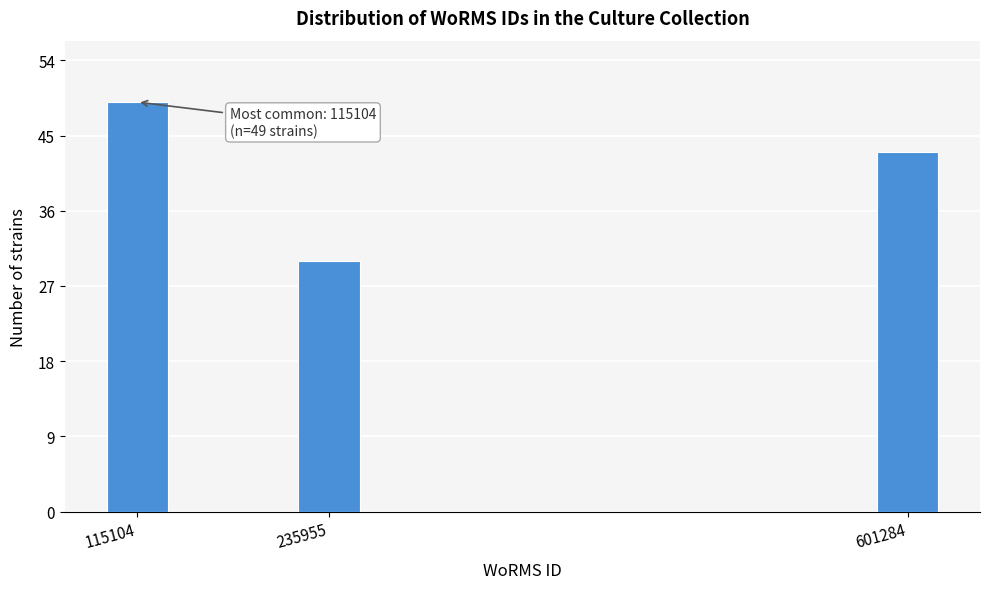

Reading left to right, transcribe all the data shown in this chart.

49	30	43